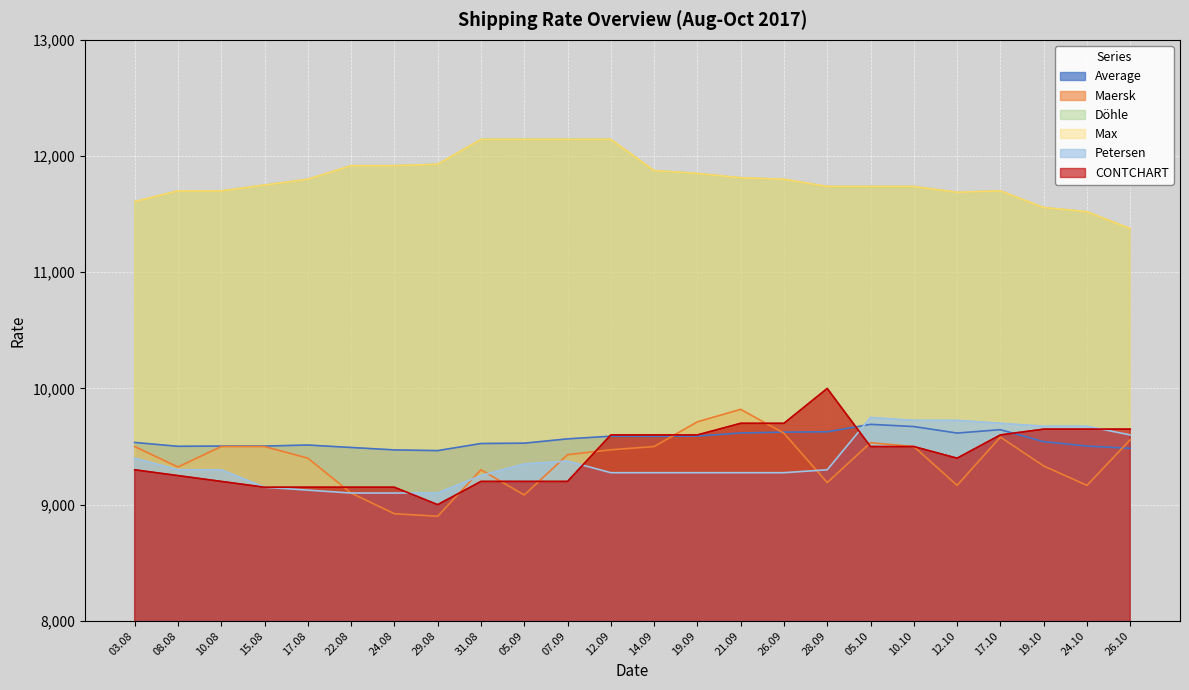

What are all the series names shown in the legend?

Average, Maersk, Döhle, Max, Petersen, CONTCHART